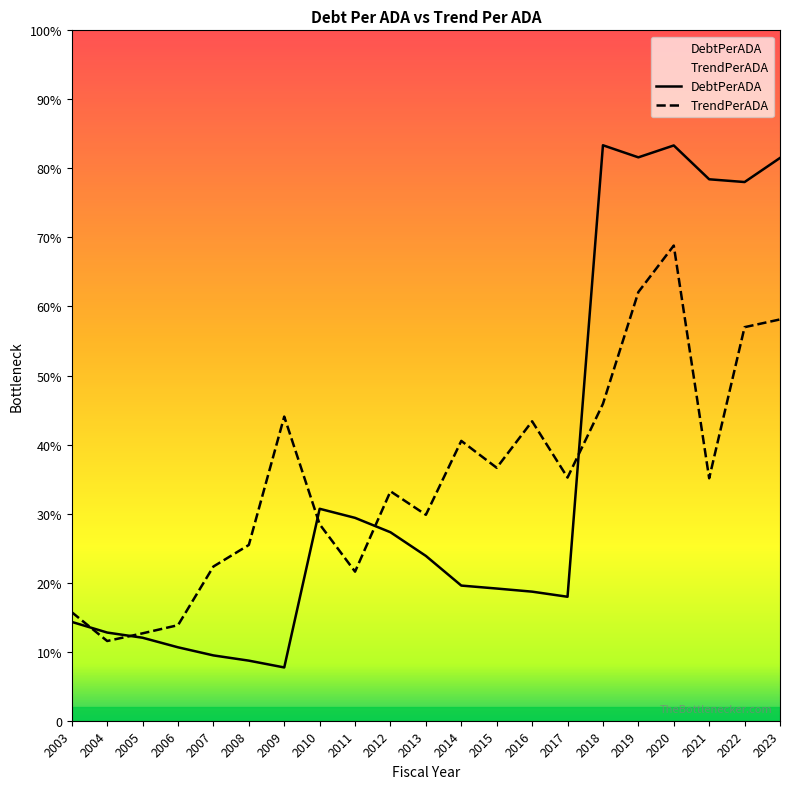

What are all the series names shown in the legend?

DebtPerADA, TrendPerADA